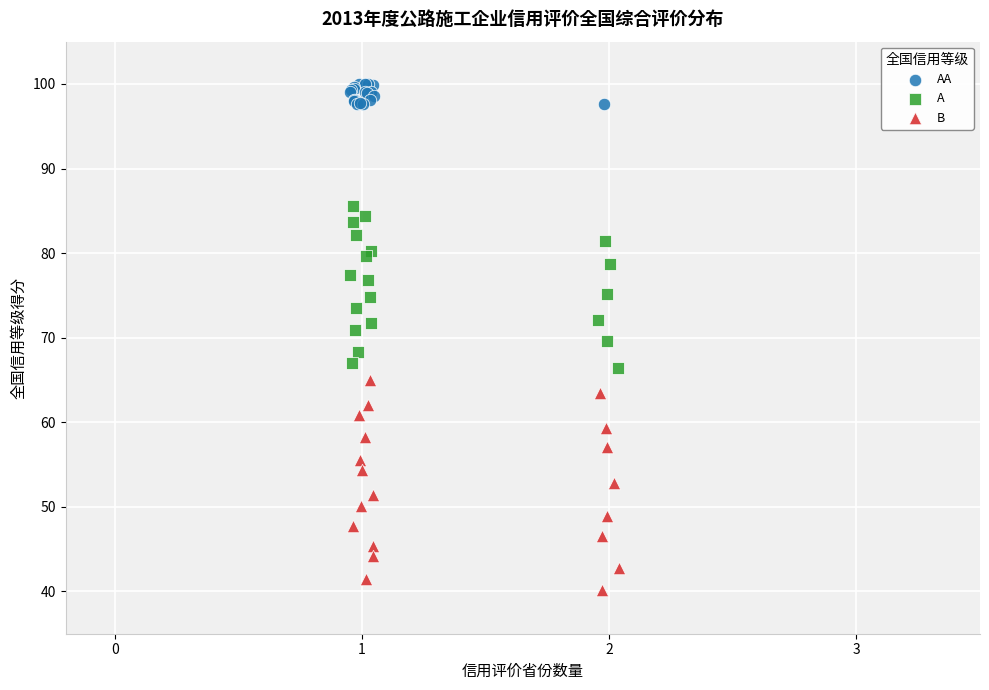

Which series contains the lowest Y value?

B